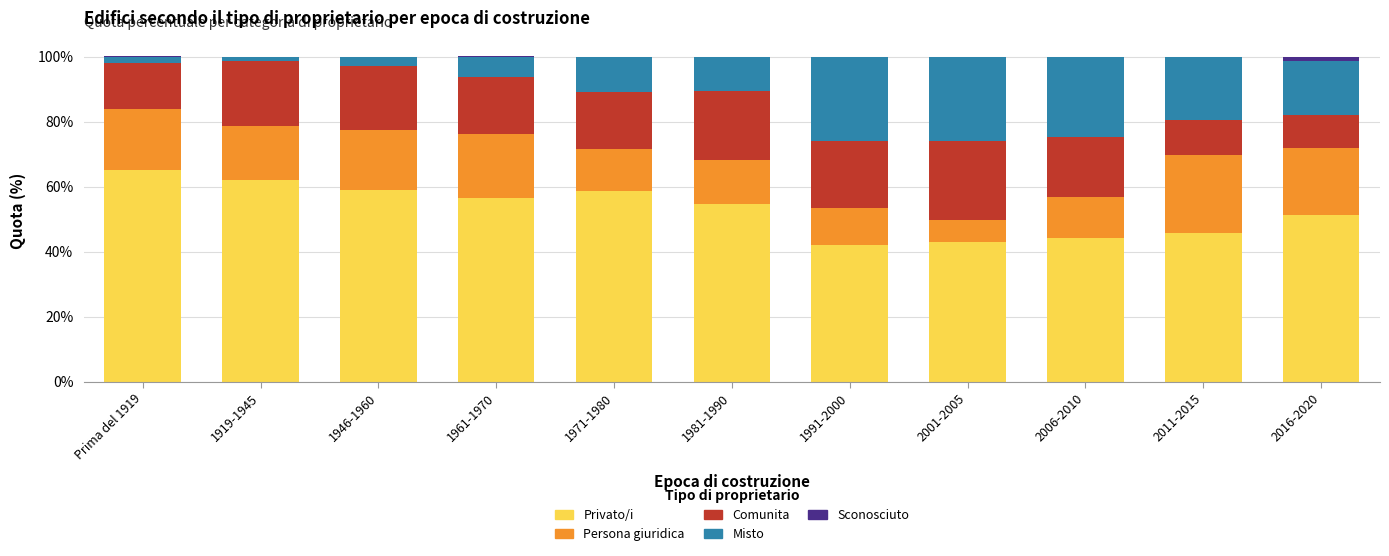

At which label does Privato/i reach its peak?

Prima del 1919